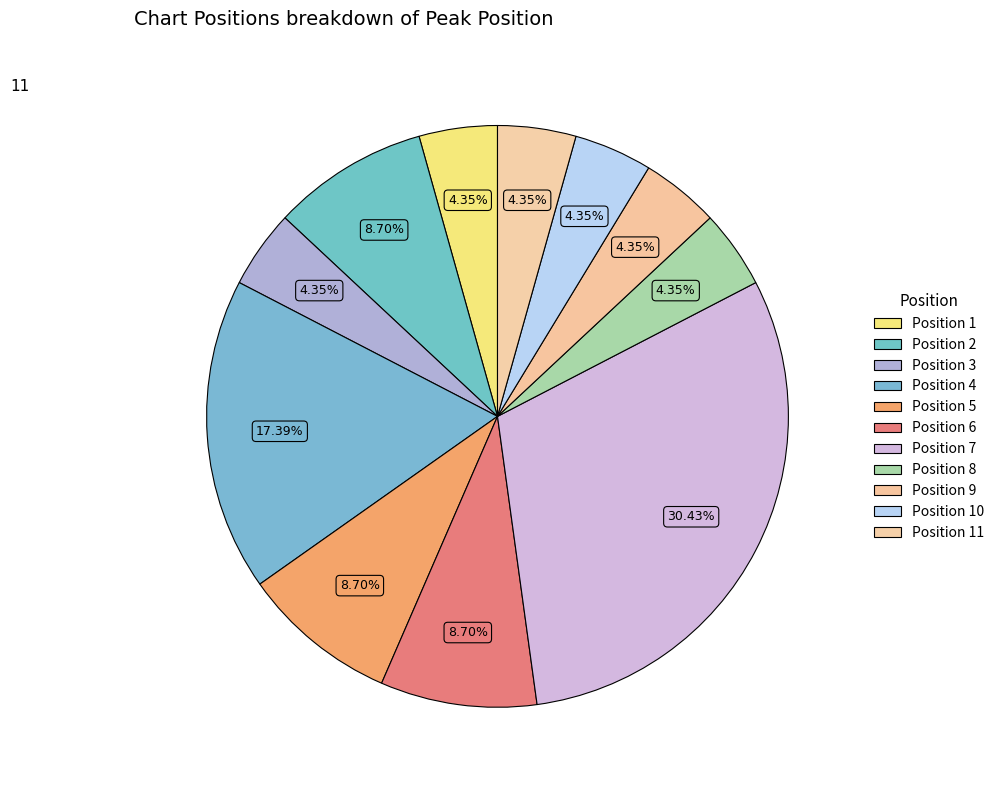

To the nearest percent, what is the average slice percentage?

9%